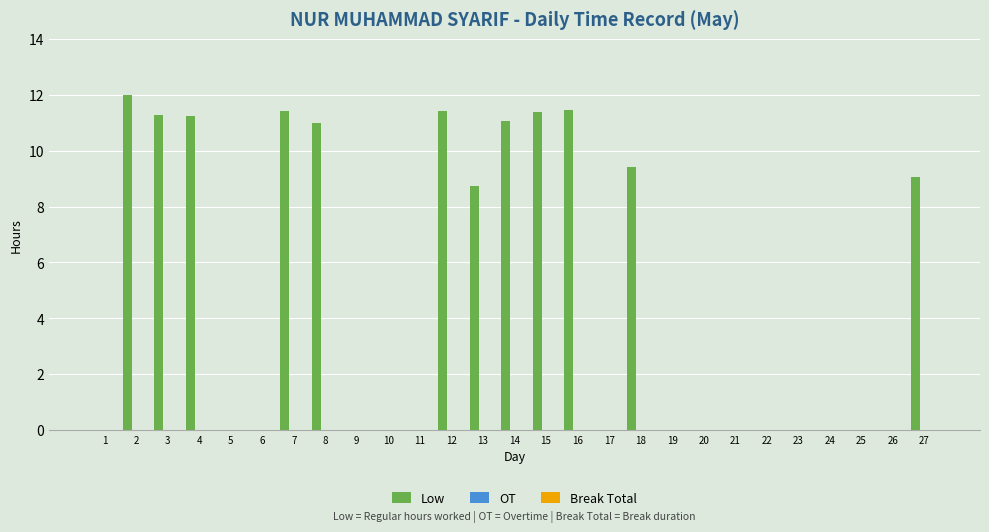

Are the bars grouped side by side (vs. stacked)?

No